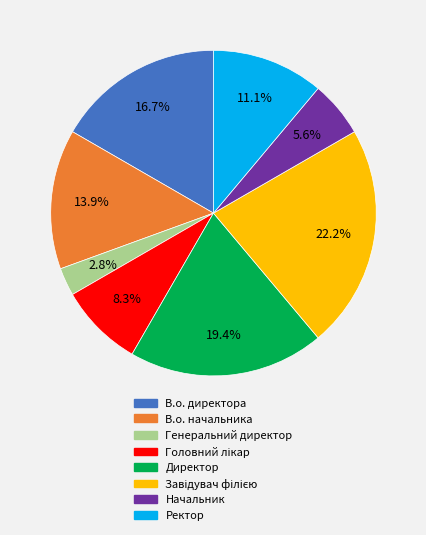

Combined, do Ректор and В.о. начальника account for over 50%?

No